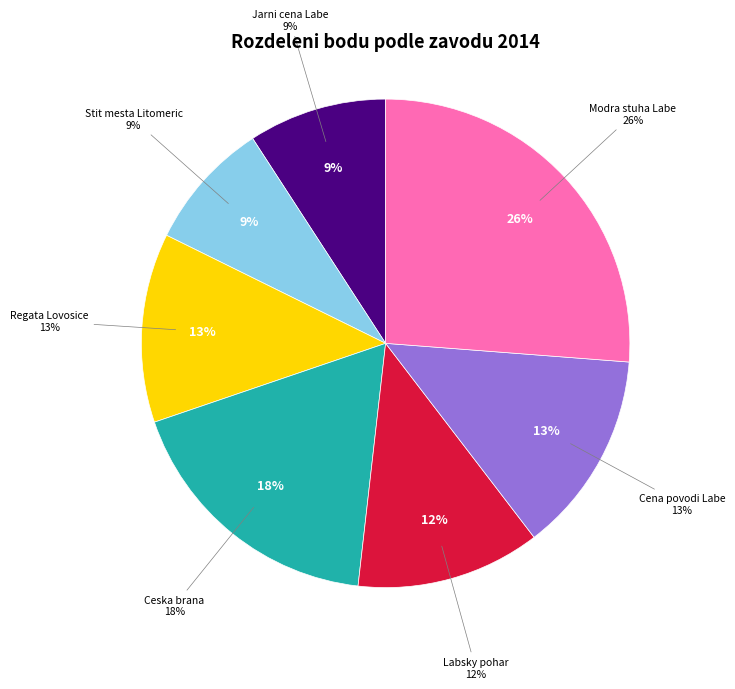

How many segments does this pie chart have?

7